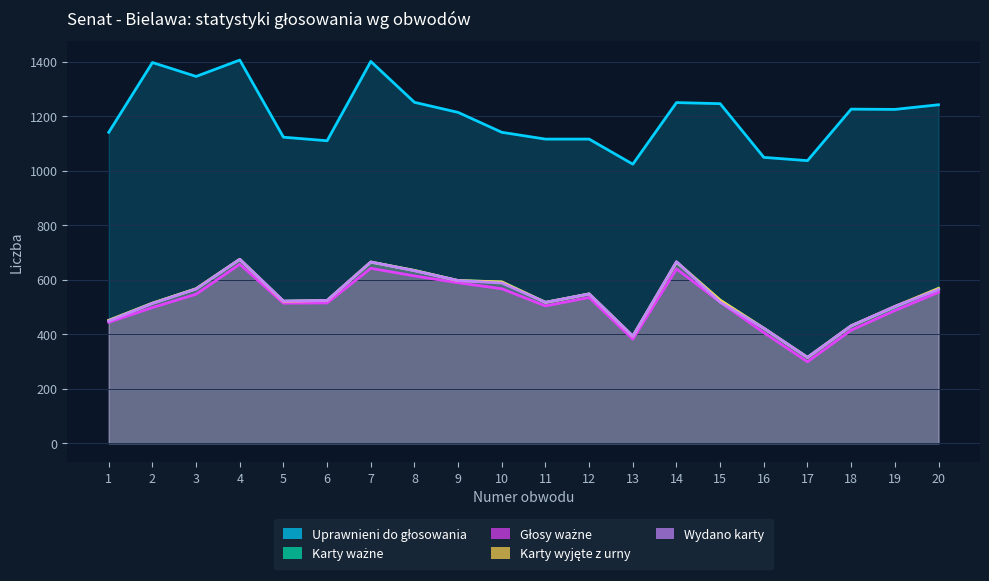

What are all the series names shown in the legend?

Uprawnieni do głosowania, Karty ważne, Głosy ważne, Karty wyjęte z urny, Wydano karty